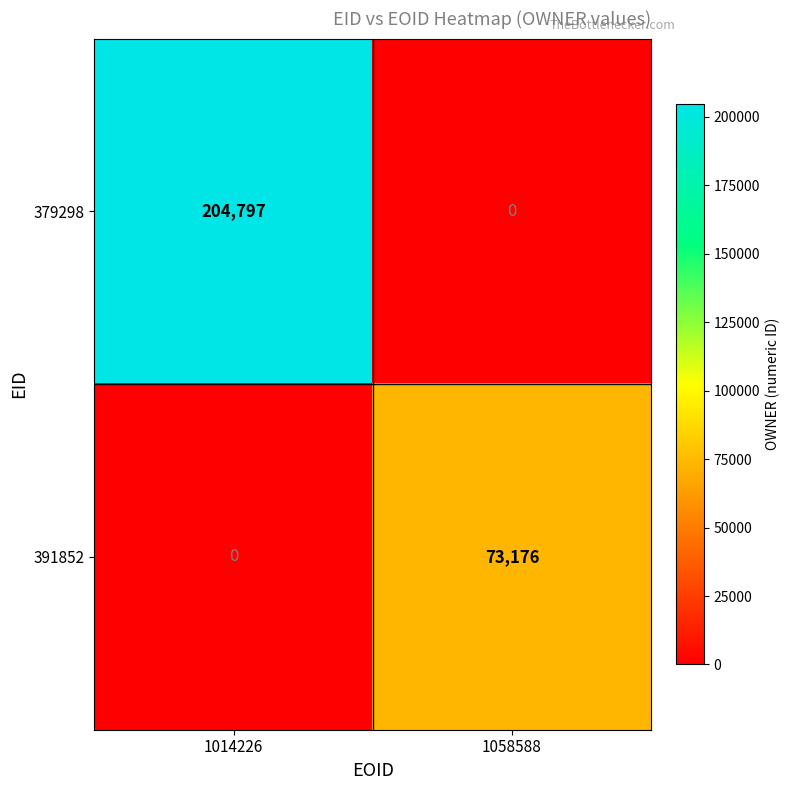

Reading left to right, list all the values displayed in this chart.

379298: 204797	0
391852: 0	73176